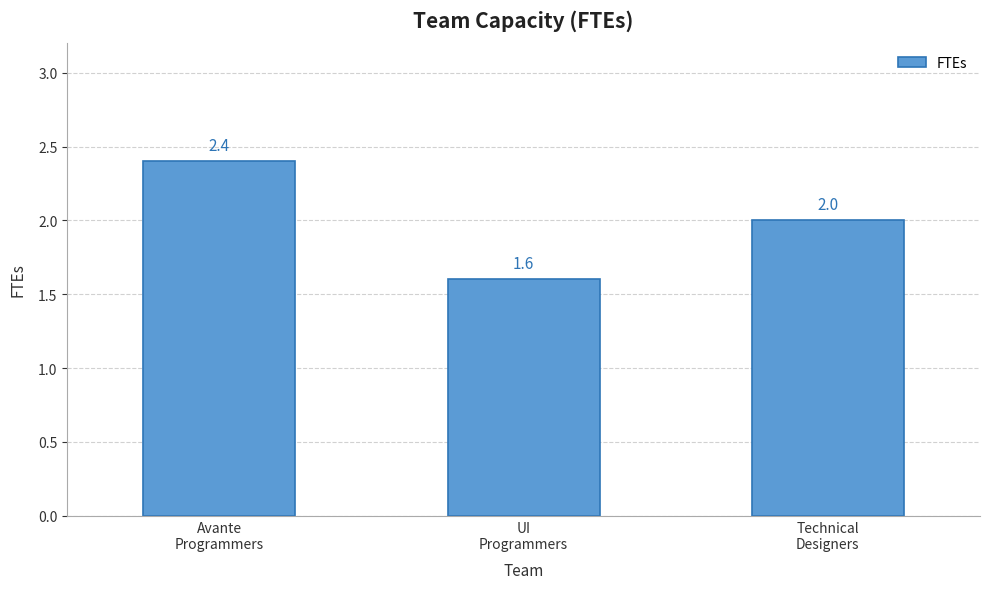

What is the value of the 2nd bar from the left?

1.6